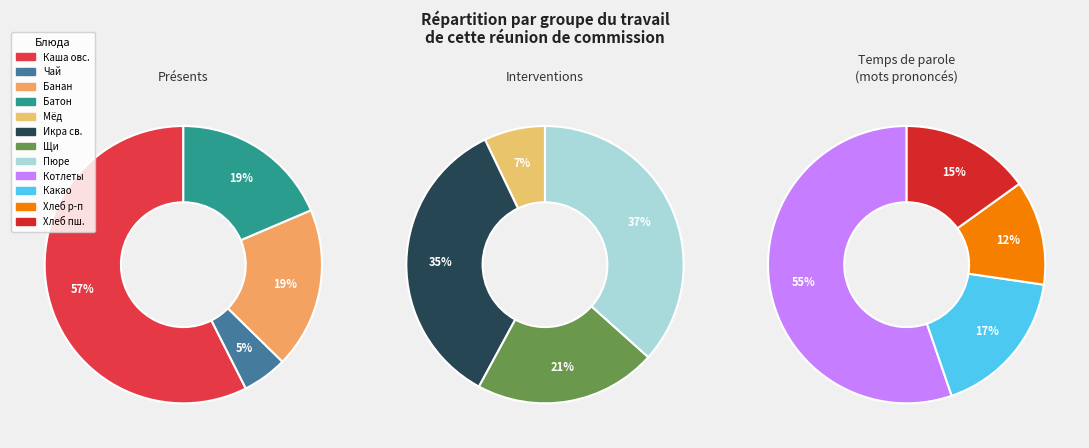

Approximately how many times larger is the value at Банан фрукт compared to Чай с сахаром?

3.6